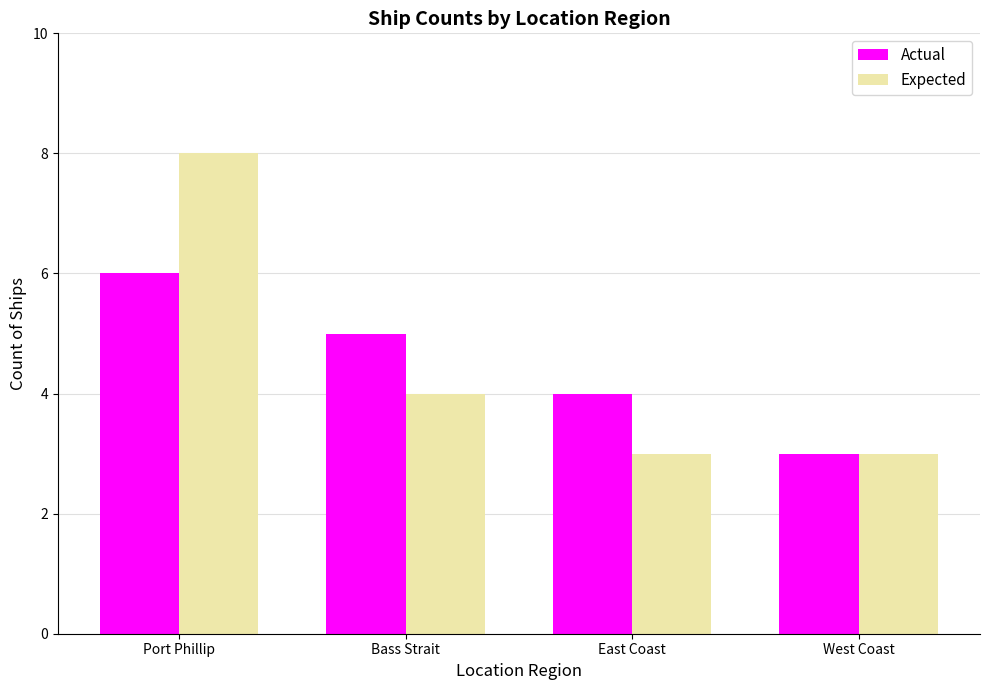

What are all the series names shown in the legend?

Actual, Expected